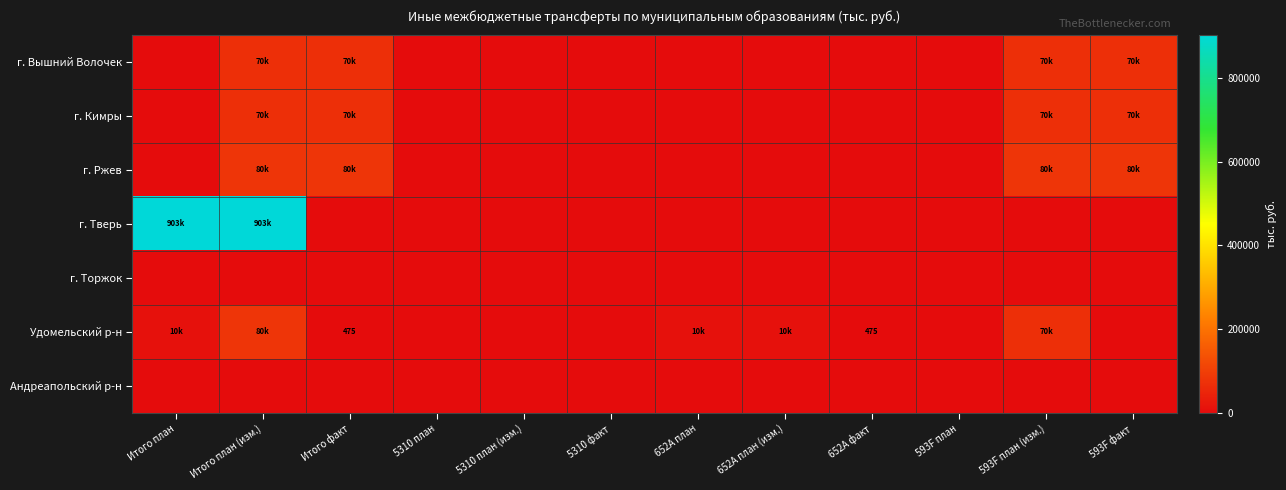

List the labels in order of г. Вышний Волочек value, largest first.

Итого план (изм.), Итого факт, 593F план (изм.), 593F факт, Итого план, 5310 план, 5310 план (изм.), 5310 факт, 652A план, 652A план (изм.), 652A факт, 593F план